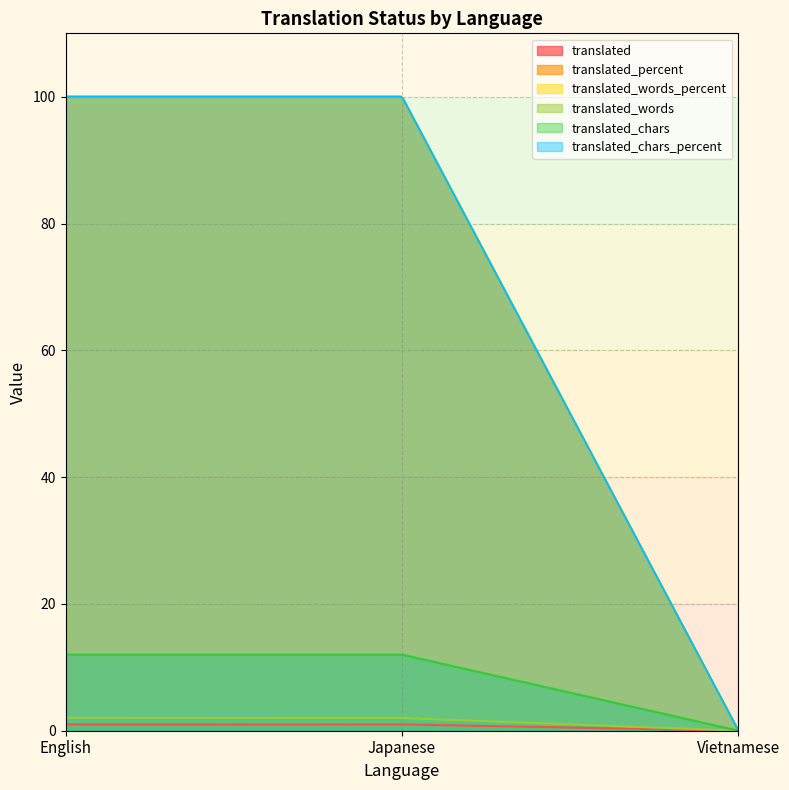

Is the value of translated_words_percent at English greater than the value of translated_percent at Vietnamese?

Yes